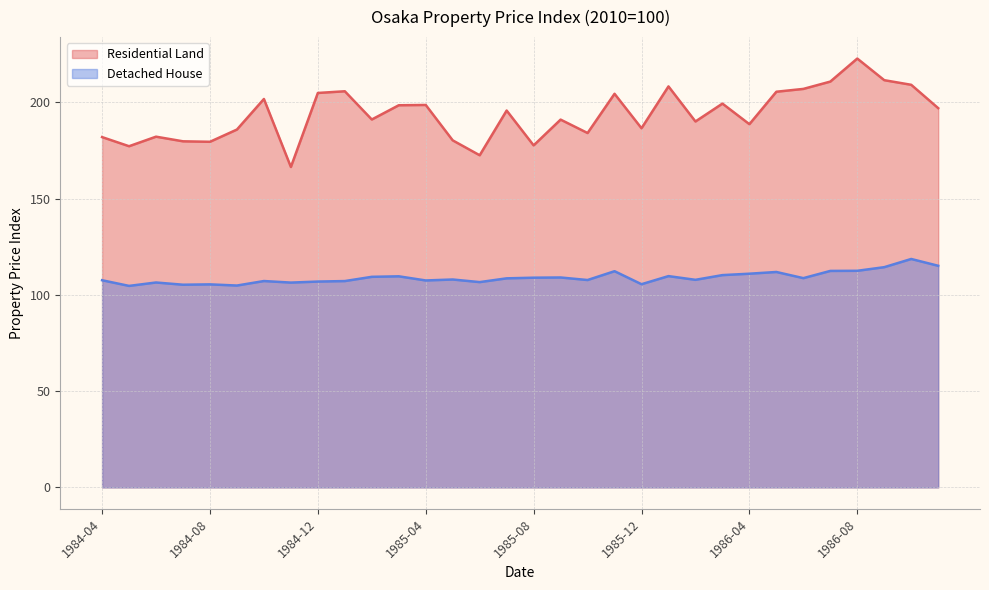

Between 1984-05 and 1986-10, which series saw the biggest shift?

Residential Land